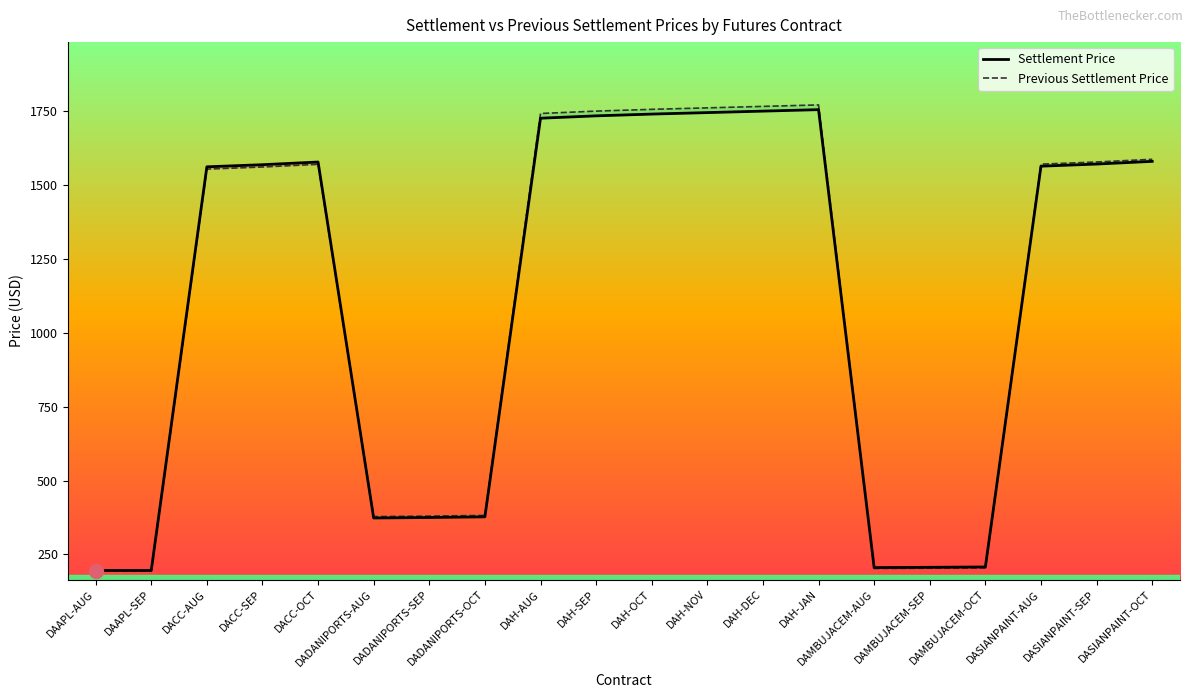

Count the number of data series in this chart.

2